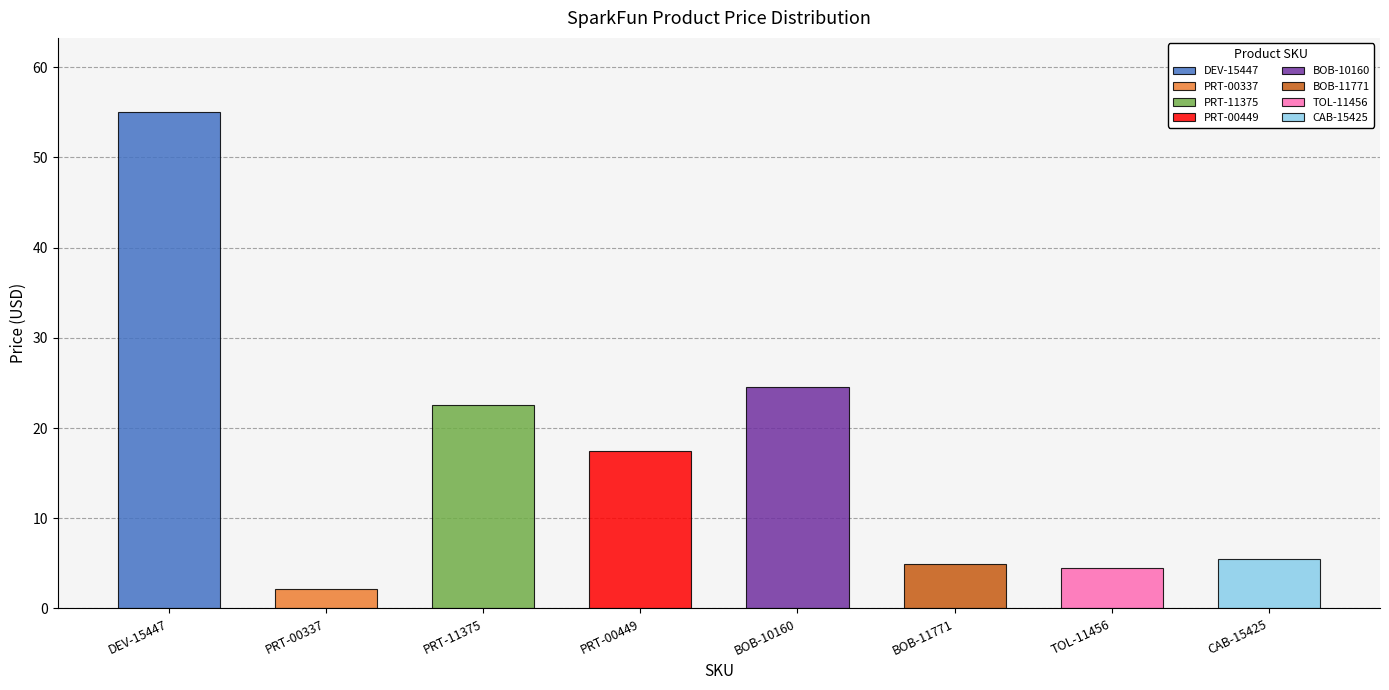

How many groups of bars are there?

8